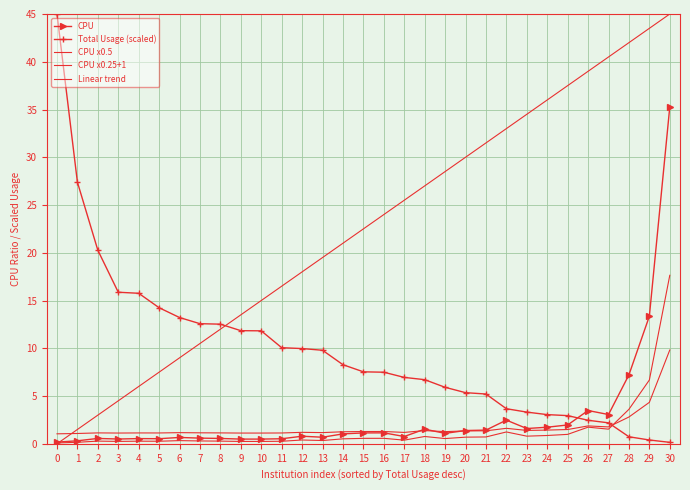

Reading right to left, what are all the values shown in this chart?

CPU: 35.3	13.4	7.2	3.1	3.5	2.0	1.7	1.6	2.5	1.4	1.4	1.1	1.5	0.8	1.1	1.1	1.0	0.7	0.8	0.5	0.5	0.5	0.6	0.6	0.7	0.5	0.5	0.5	0.6	0.3	0.2
Total Usage (scaled): 0.2	0.4	0.7	2.2	2.5	2.9	3.1	3.3	3.7	5.2	5.4	5.9	6.7	7.0	7.5	7.5	8.3	9.8	10.0	10.1	11.8	11.8	12.5	12.6	13.2	14.2	15.8	15.9	20.3	27.4	45.0
CPU x0.5: 17.6	6.7	3.6	1.5	1.7	1.0	0.9	0.8	1.2	0.7	0.7	0.5	0.8	0.4	0.6	0.6	0.5	0.3	0.4	0.3	0.2	0.2	0.3	0.3	0.3	0.3	0.3	0.2	0.3	0.2	0.1
CPU x0.25+1: 9.8	4.3	2.8	1.8	1.9	1.5	1.4	1.4	1.6	1.4	1.3	1.3	1.4	1.2	1.3	1.3	1.3	1.2	1.2	1.1	1.1	1.1	1.1	1.1	1.2	1.1	1.1	1.1	1.1	1.1	1.0
Linear trend: 45.0	43.5	42.0	40.5	39.0	37.5	36.0	34.5	33.0	31.5	30.0	28.5	27.0	25.5	24.0	22.5	21.0	19.5	18.0	16.5	15.0	13.5	12.0	10.5	9.0	7.5	6.0	4.5	3.0	1.5	0.0